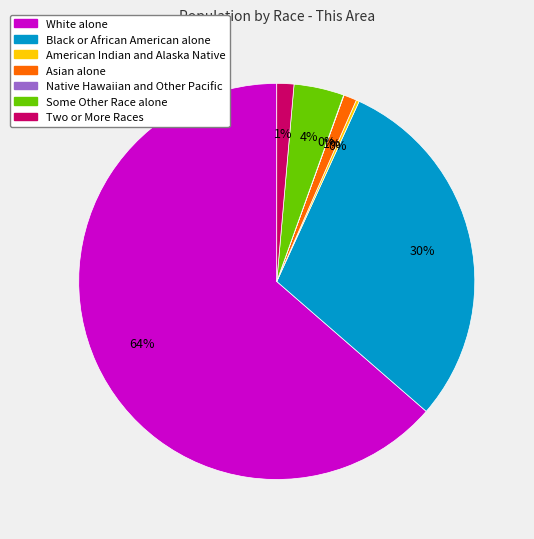

Which has a higher value, Two or More Races or Black or African American alone?

Black or African American alone